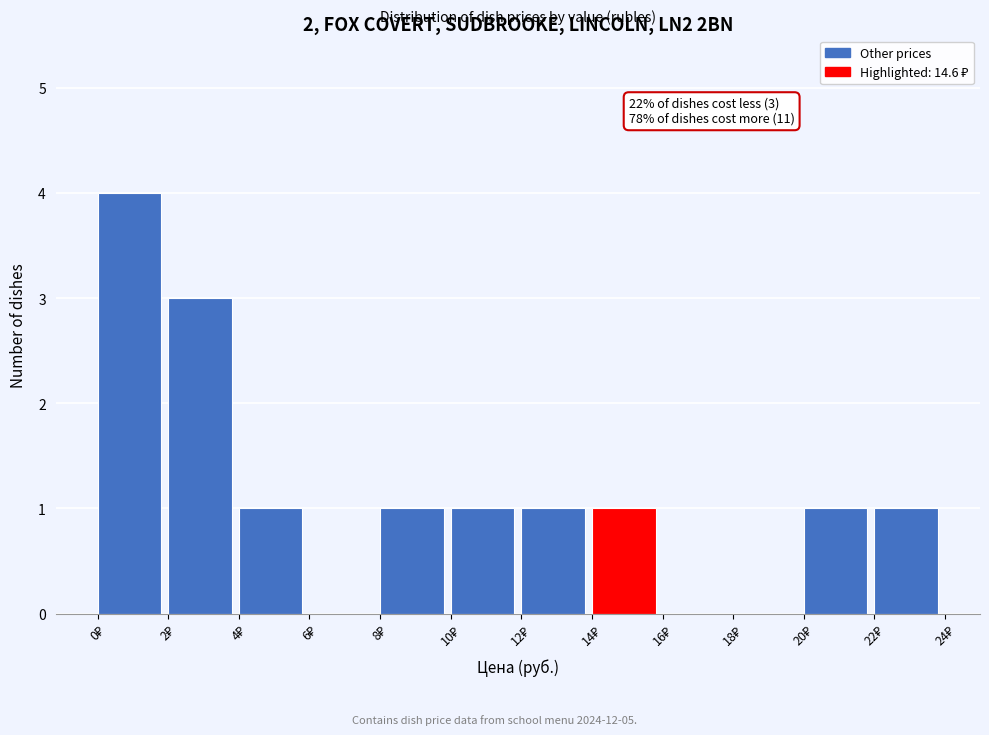

Over which range of the x-axis is the bar tallest?

0 to 2